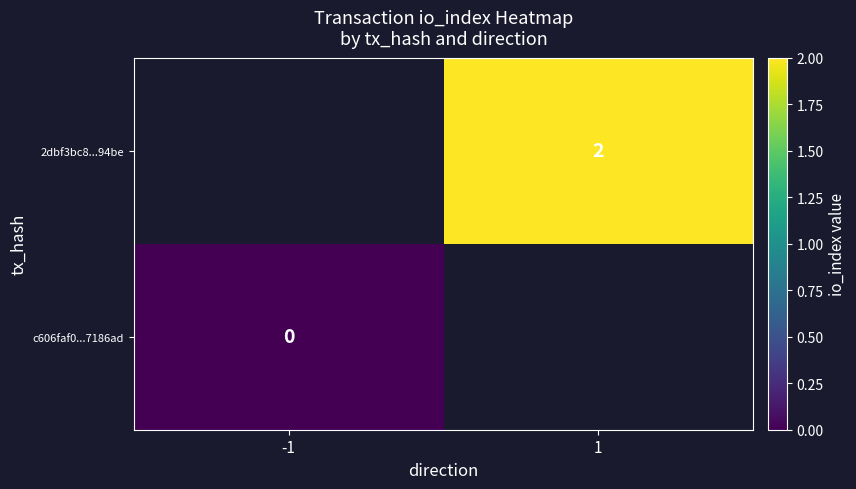

The value of 2dbf3bc8...94be at 1 is 2. True or false?

True